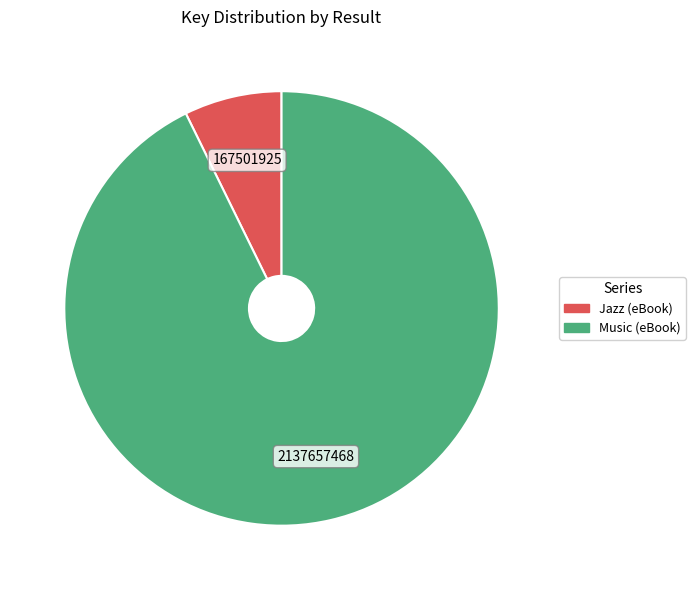

True or false: Jazz (eBook) accounts for 1% of the total.

False